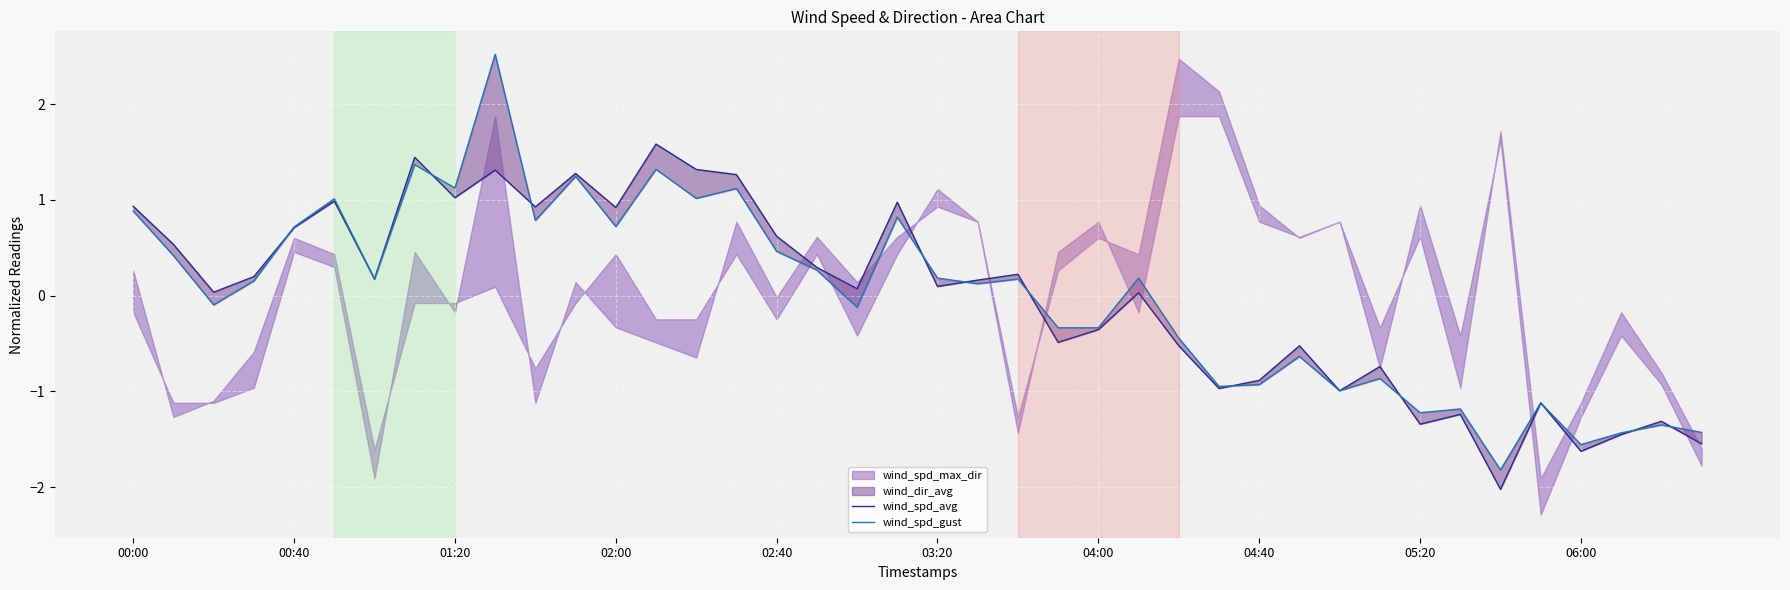

How many values in the wind_spd_avg series exceed 0?

24